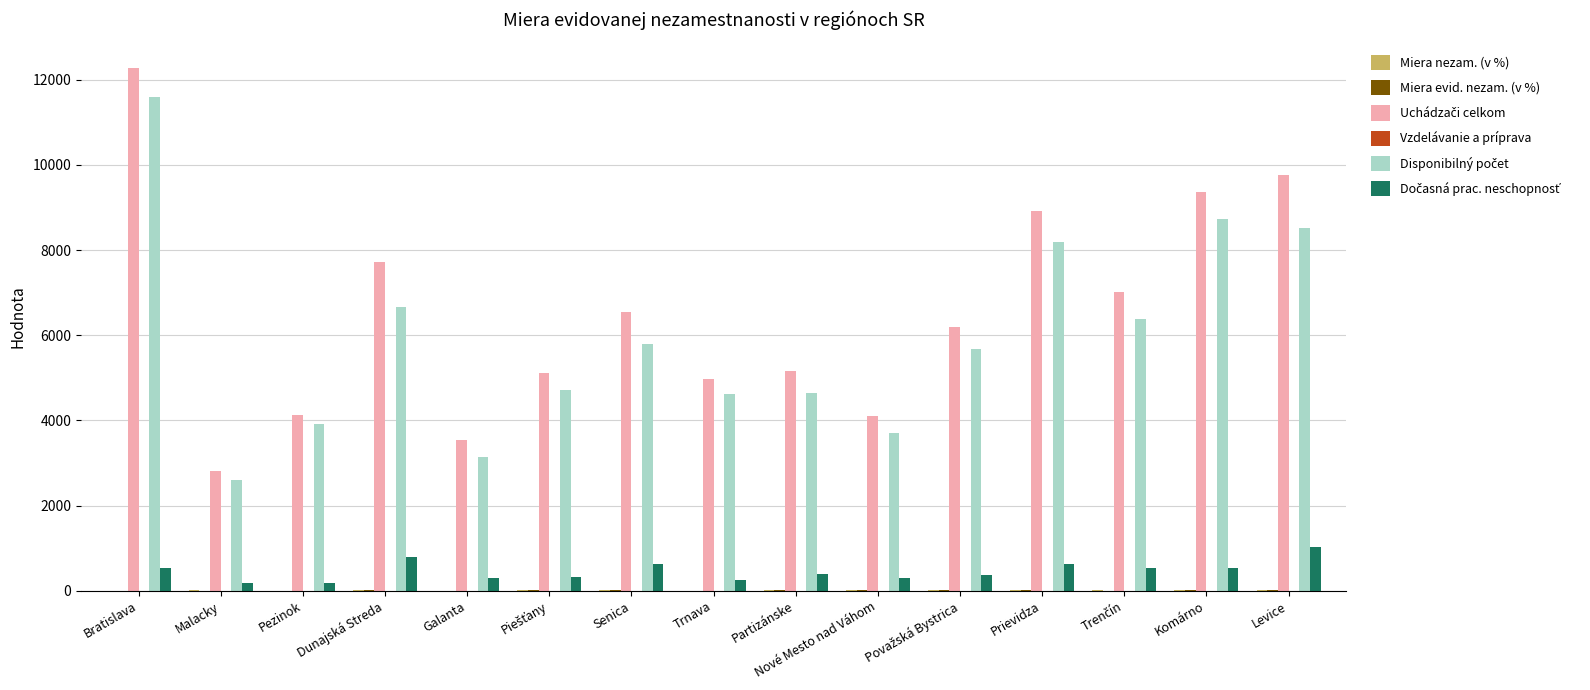

What is the greatest value displayed?

12262.0